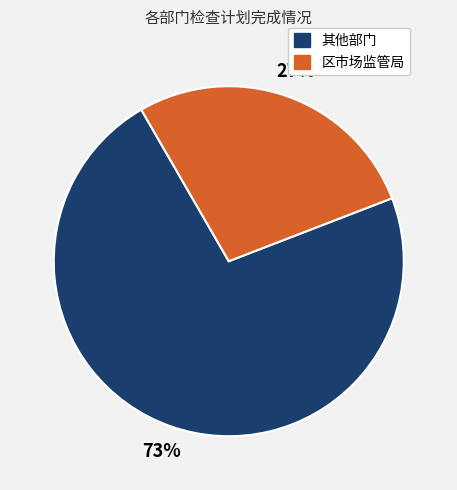

Rank the categories by value from highest to lowest.

其他部门, 区市场监管局